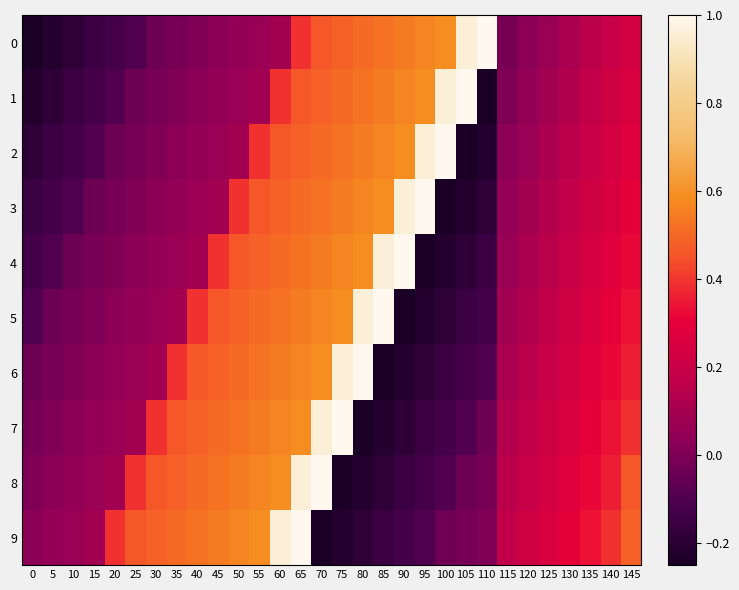

Reading left to right, transcribe all the data shown in this chart.

0: 0=-0.2	5=-0.2	10=-0.2	15=-0.2	20=-0.1	25=-0.1	30=-0.0	35=-0.0	40=0.0	45=0.0	50=0.0	55=0.1	60=0.1	65=0.4	70=0.5	75=0.5	80=0.5	85=0.5	90=0.5	95=0.6	100=0.6	105=1.0	110=1.0	115=-0.0	120=0.0	125=0.1	130=0.1	135=0.2	140=0.2	145=0.2
1: 0=-0.2	5=-0.2	10=-0.2	15=-0.1	20=-0.1	25=-0.0	30=-0.0	35=0.0	40=0.0	45=0.0	50=0.1	55=0.1	60=0.4	65=0.5	70=0.5	75=0.5	80=0.5	85=0.5	90=0.6	95=0.6	100=1.0	105=1.0	110=-0.2	115=0.0	120=0.0	125=0.1	130=0.1	135=0.2	140=0.2	145=0.3
2: 0=-0.2	5=-0.2	10=-0.1	15=-0.1	20=-0.0	25=-0.0	30=0.0	35=0.0	40=0.0	45=0.1	50=0.1	55=0.4	60=0.5	65=0.5	70=0.5	75=0.5	80=0.5	85=0.6	90=0.6	95=1.0	100=1.0	105=-0.2	110=-0.2	115=0.0	120=0.1	125=0.1	130=0.2	135=0.2	140=0.2	145=0.3
3: 0=-0.2	5=-0.1	10=-0.1	15=-0.0	20=-0.0	25=0.0	30=0.0	35=0.0	40=0.1	45=0.1	50=0.4	55=0.5	60=0.5	65=0.5	70=0.5	75=0.5	80=0.6	85=0.6	90=1.0	95=1.0	100=-0.2	105=-0.2	110=-0.2	115=0.0	120=0.1	125=0.1	130=0.2	135=0.2	140=0.3	145=0.3
4: 0=-0.1	5=-0.1	10=-0.0	15=-0.0	20=0.0	25=0.0	30=0.0	35=0.1	40=0.1	45=0.4	50=0.5	55=0.5	60=0.5	65=0.5	70=0.5	75=0.6	80=0.6	85=1.0	90=1.0	95=-0.2	100=-0.2	105=-0.2	110=-0.2	115=0.1	120=0.1	125=0.2	130=0.2	135=0.2	140=0.3	145=0.3
5: 0=-0.1	5=-0.0	10=-0.0	15=0.0	20=0.0	25=0.0	30=0.1	35=0.1	40=0.4	45=0.5	50=0.5	55=0.5	60=0.5	65=0.5	70=0.6	75=0.6	80=1.0	85=1.0	90=-0.2	95=-0.2	100=-0.2	105=-0.2	110=-0.1	115=0.1	120=0.1	125=0.2	130=0.2	135=0.3	140=0.3	145=0.3
6: 0=-0.0	5=-0.0	10=0.0	15=0.0	20=0.0	25=0.1	30=0.1	35=0.4	40=0.5	45=0.5	50=0.5	55=0.5	60=0.5	65=0.6	70=0.6	75=1.0	80=1.0	85=-0.2	90=-0.2	95=-0.2	100=-0.2	105=-0.1	110=-0.1	115=0.1	120=0.2	125=0.2	130=0.2	135=0.3	140=0.3	145=0.4
7: 0=-0.0	5=0.0	10=0.0	15=0.0	20=0.1	25=0.1	30=0.4	35=0.5	40=0.5	45=0.5	50=0.5	55=0.5	60=0.6	65=0.6	70=1.0	75=1.0	80=-0.2	85=-0.2	90=-0.2	95=-0.2	100=-0.1	105=-0.1	110=-0.0	115=0.1	120=0.2	125=0.2	130=0.3	135=0.3	140=0.3	145=0.4
8: 0=0.0	5=0.0	10=0.0	15=0.1	20=0.1	25=0.4	30=0.5	35=0.5	40=0.5	45=0.5	50=0.5	55=0.6	60=0.6	65=1.0	70=1.0	75=-0.2	80=-0.2	85=-0.2	90=-0.2	95=-0.1	100=-0.1	105=-0.0	110=-0.0	115=0.2	120=0.2	125=0.2	130=0.3	135=0.3	140=0.4	145=0.5
9: 0=0.0	5=0.0	10=0.1	15=0.1	20=0.4	25=0.5	30=0.5	35=0.5	40=0.5	45=0.5	50=0.6	55=0.6	60=1.0	65=1.0	70=-0.2	75=-0.2	80=-0.2	85=-0.2	90=-0.1	95=-0.1	100=-0.0	105=-0.0	110=0.0	115=0.2	120=0.2	125=0.3	130=0.3	135=0.3	140=0.4	145=0.5